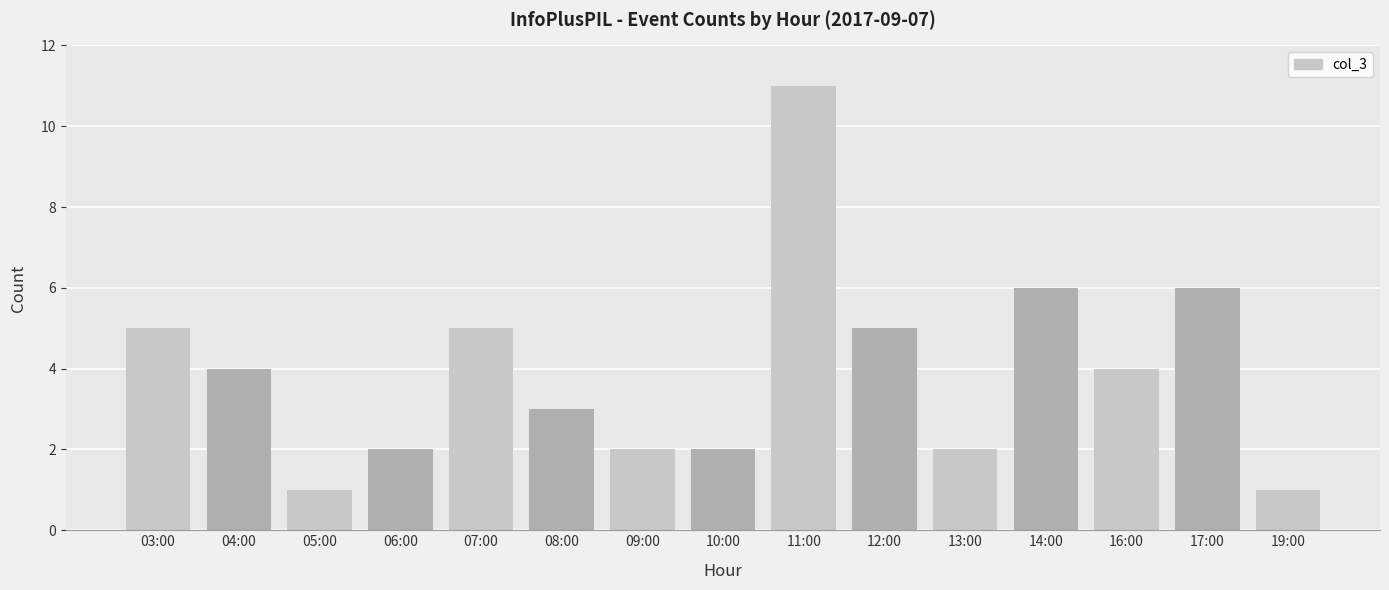

Count the values in the range 2 to 5.

10